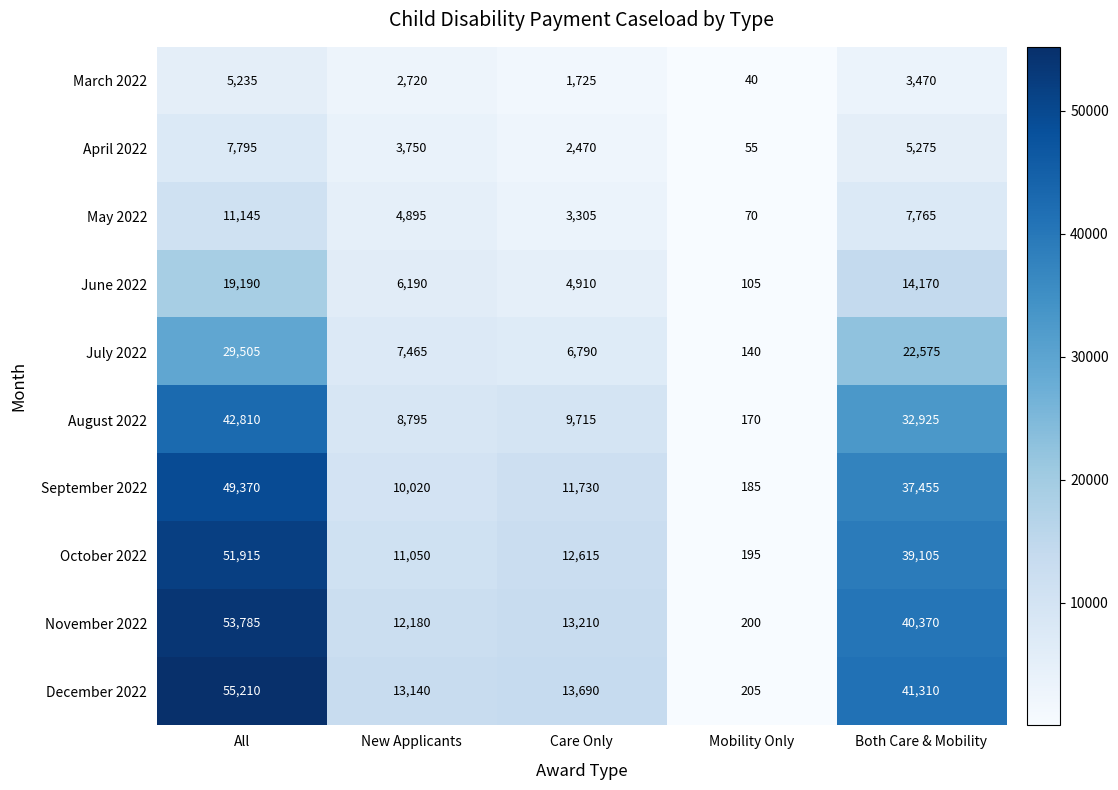

What is the total value across all series at Care Only?

80160